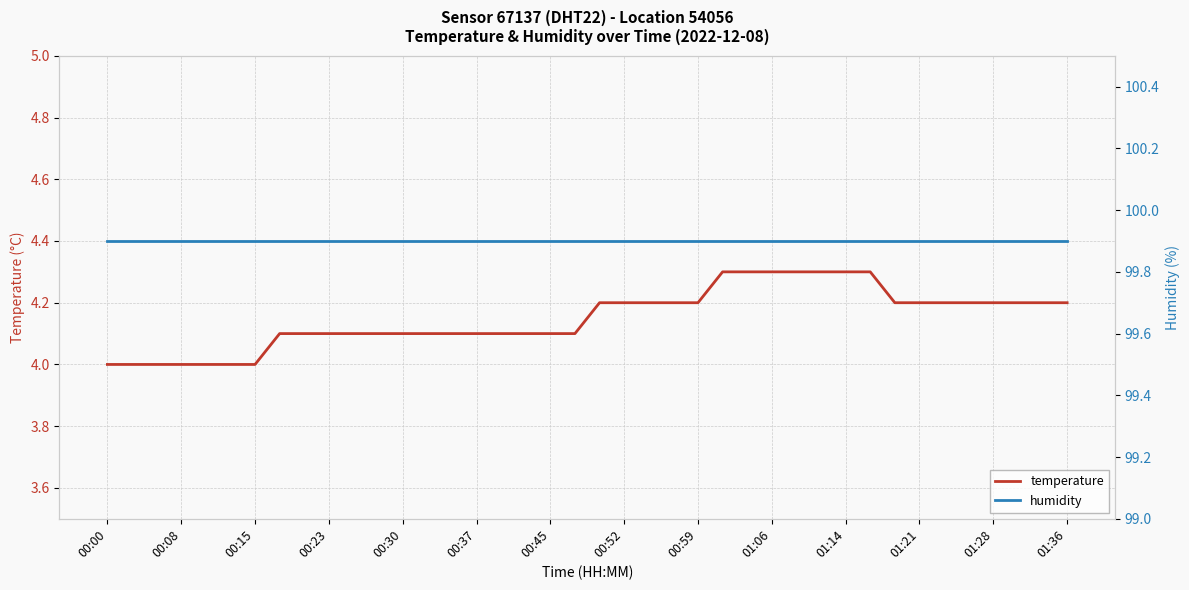

What is the lowest value of the temperature series?

4.0